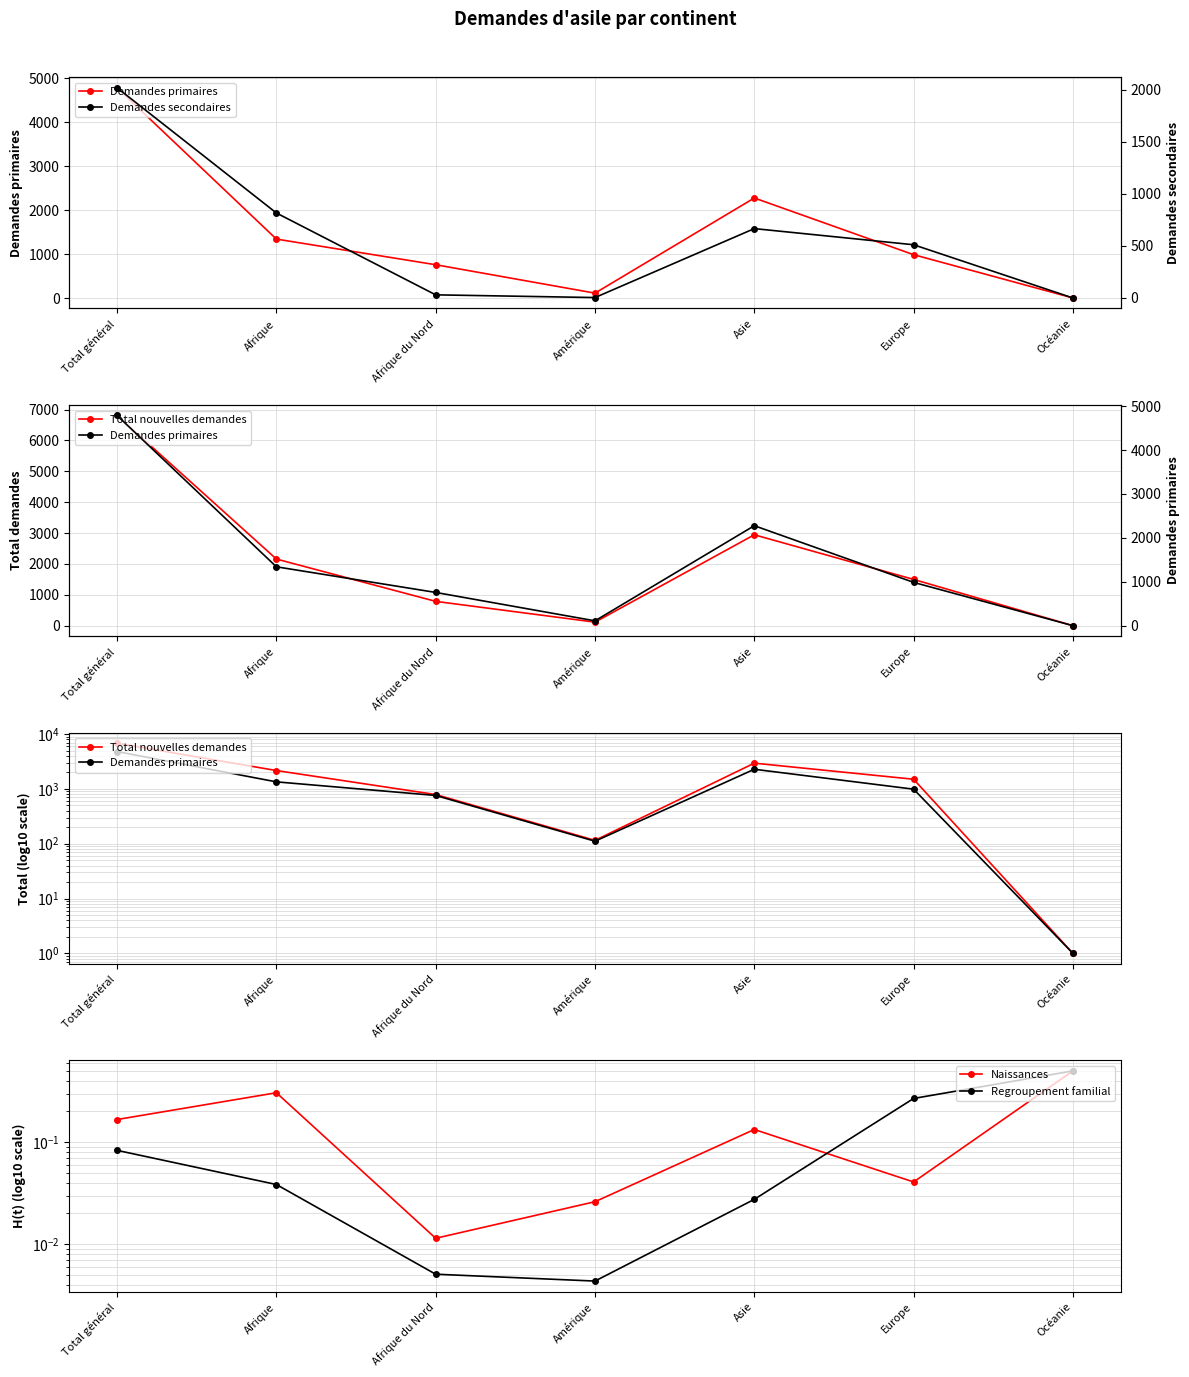

List the series in order of their peak value, highest first.

Total nouvelles demandes, Demandes primaires, Demandes secondaires, Naissances, Regroupement familial